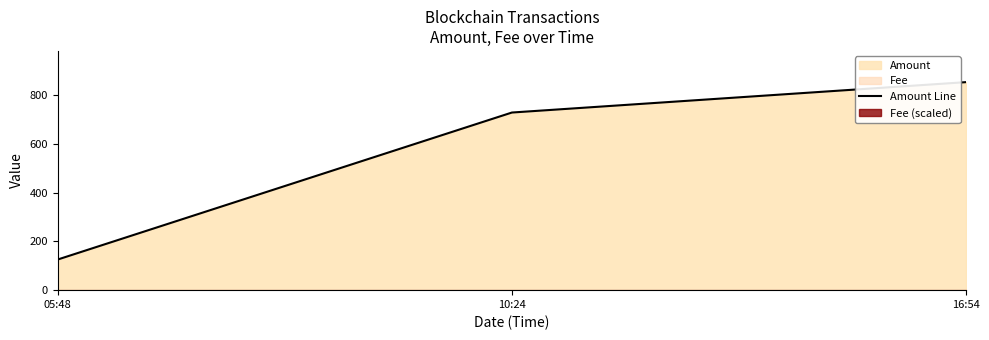

Reading left to right, transcribe all the data shown in this chart.

126.0	729.9	854.8